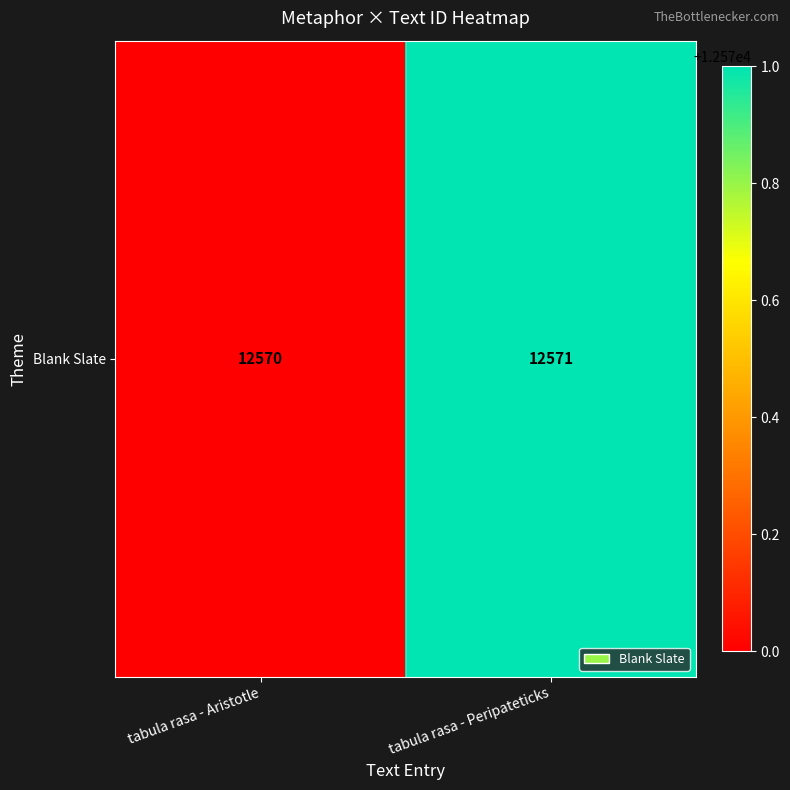

What is the ratio of the value at tabula rasa - Peripateticks to the value at tabula rasa - Aristotle?

1.0